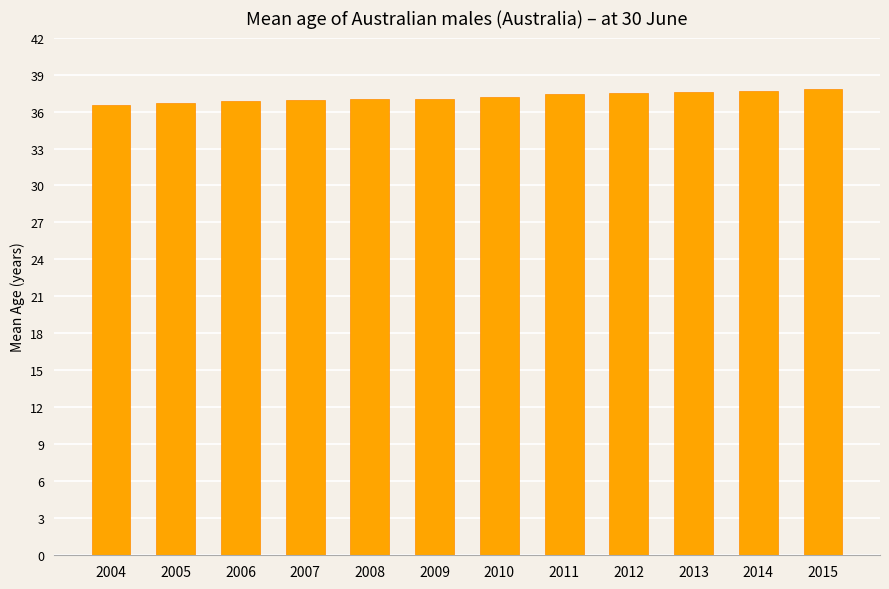

The value at 2013 is 37.6. True or false?

True